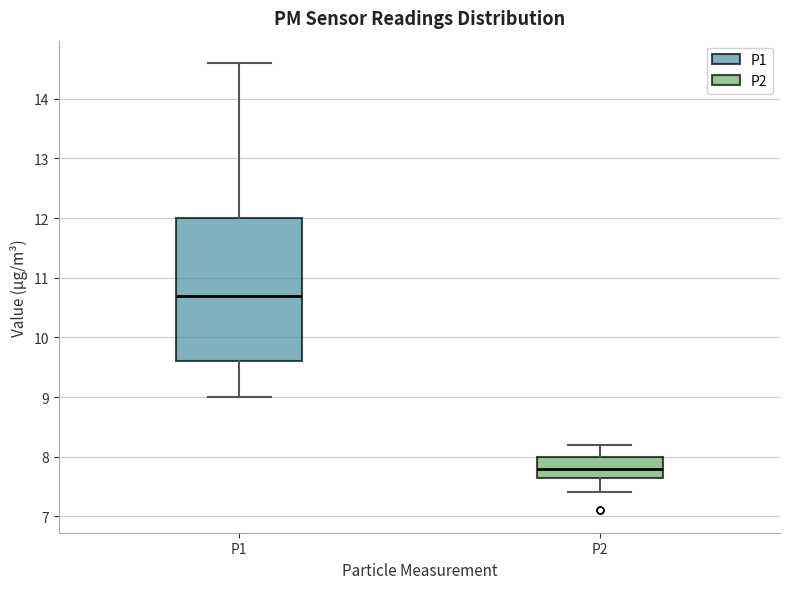

Which box's median line is the lowest?

P2